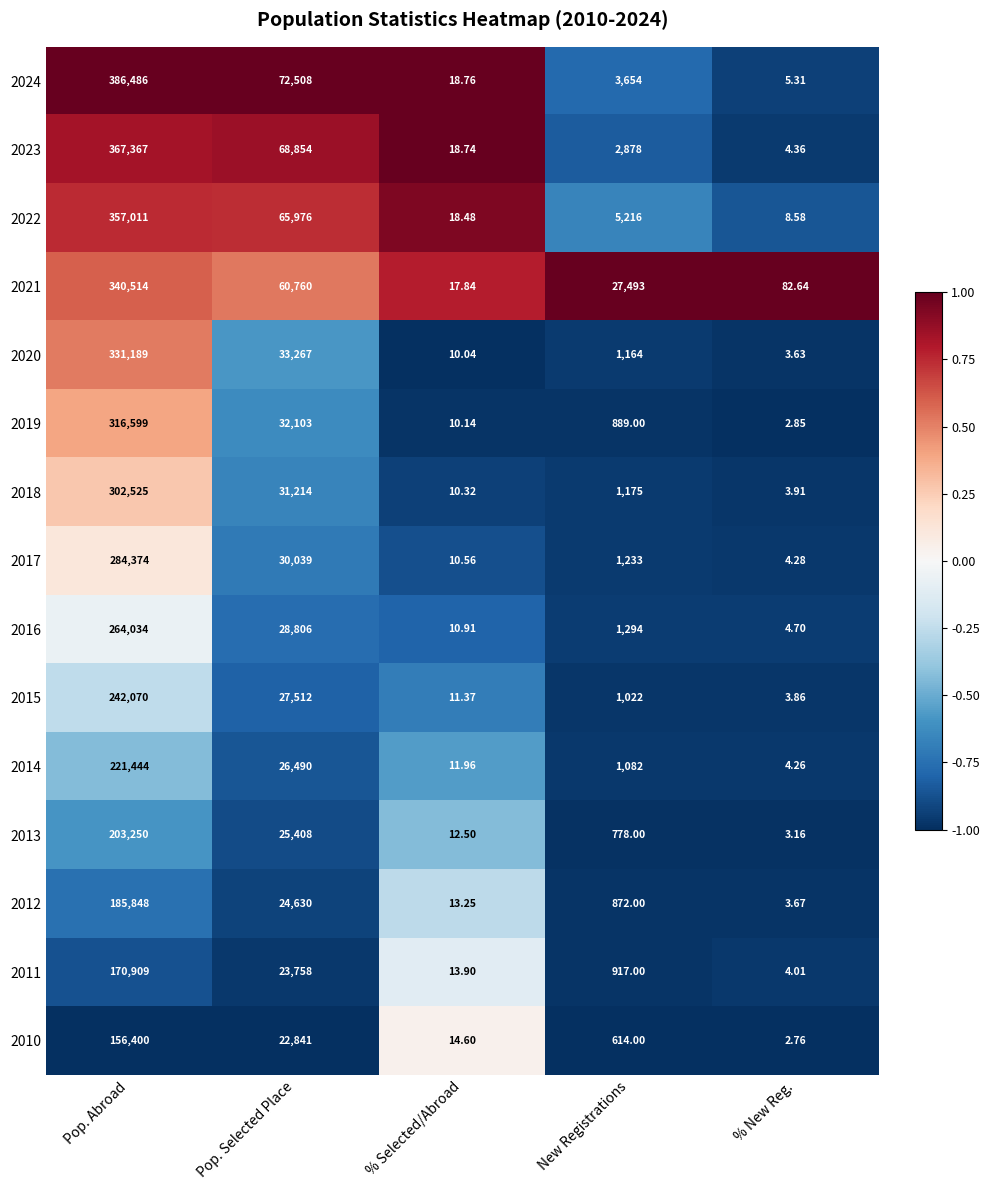

Where does the 2012 series first go above 872?

Pop. Abroad